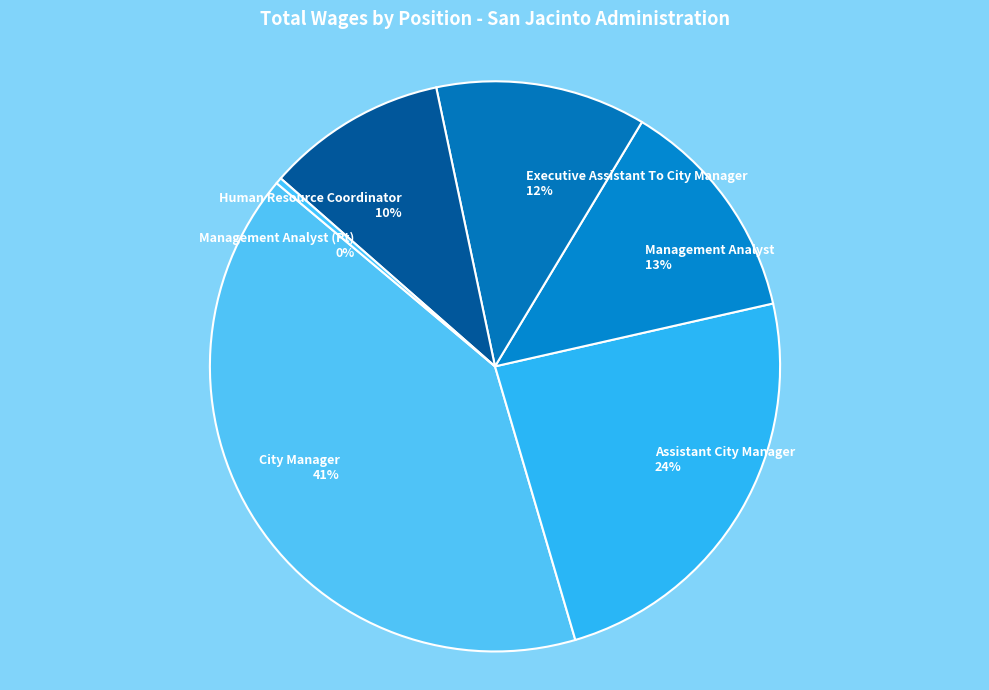

Is it true that Assistant City Manager is 38% of the pie?

False